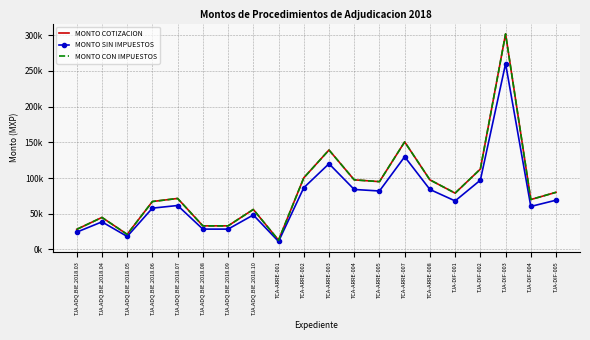

How many values in the MONTO COTIZACION series are below 78851?

10